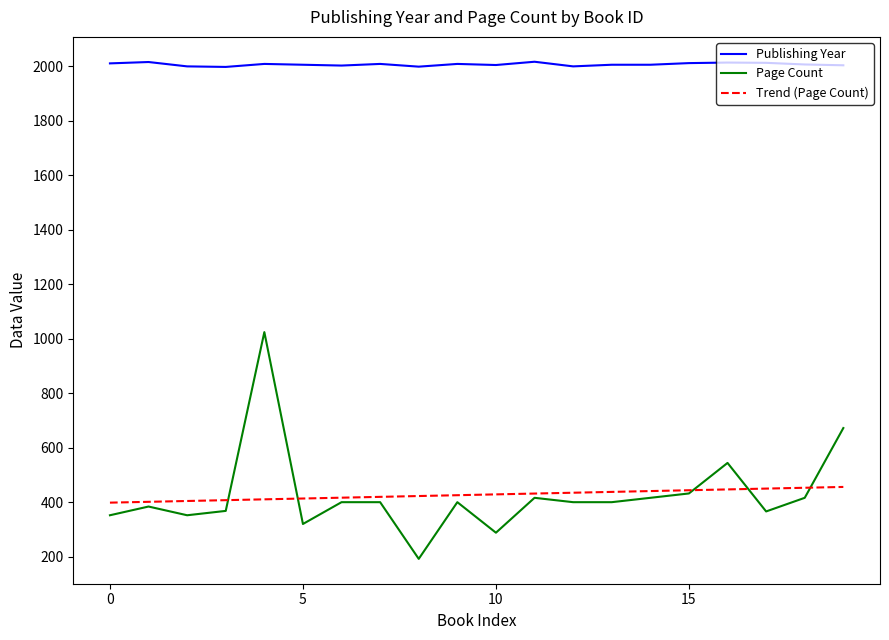

True or false: Publishing Year and Page Count intersect in this chart.

False